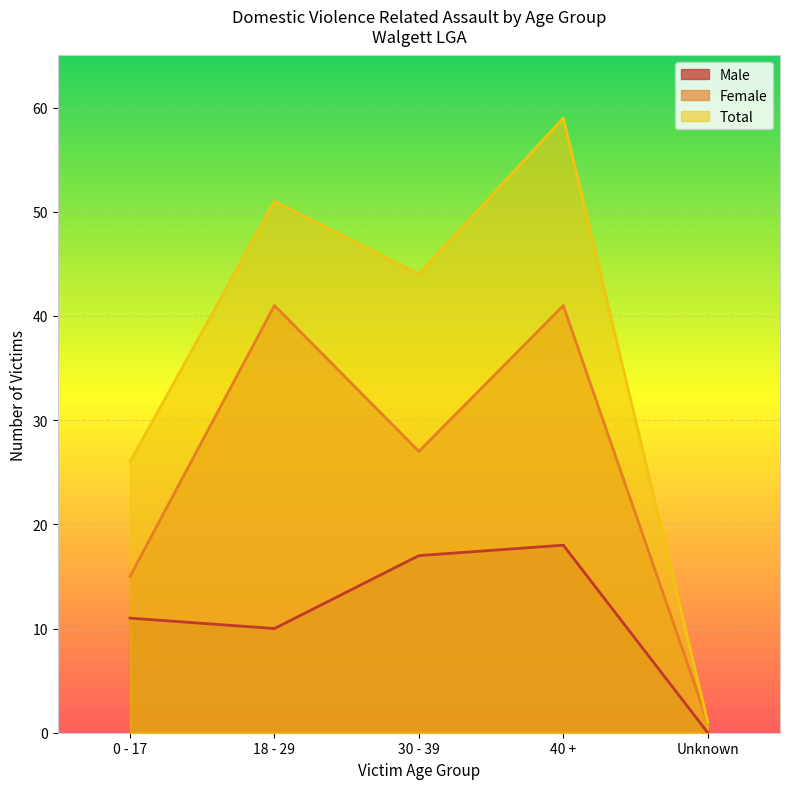

List the series in order of their overall mean, highest first.

Total, Female, Male